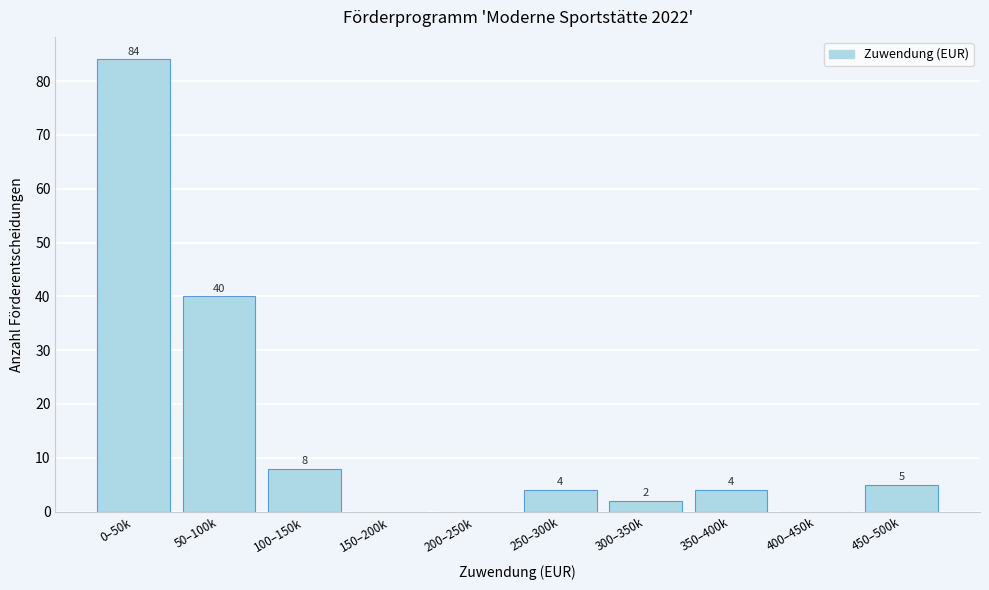

Reading left to right, list all the values displayed in this chart.

0–50k=84	50–100k=40	100–150k=8	150–200k=0	200–250k=0	250–300k=4	300–350k=2	350–400k=4	400–450k=0	450–500k=5